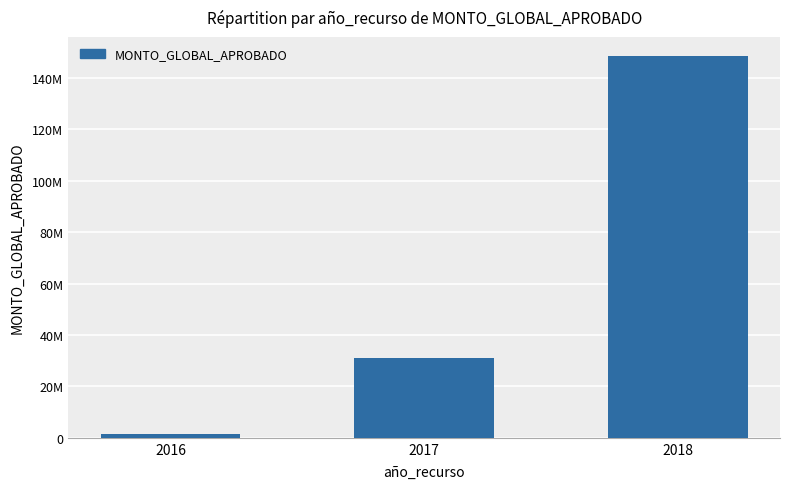

What is the average value?

60239060.7